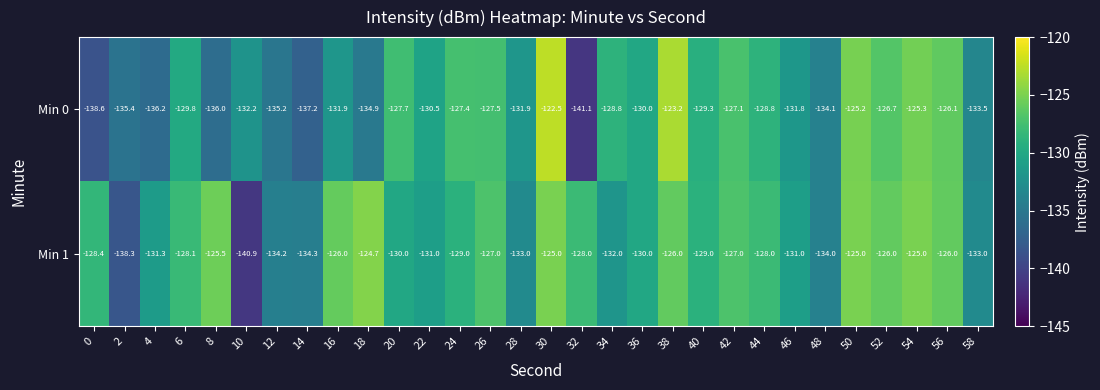

What is the greatest value displayed?

-122.5